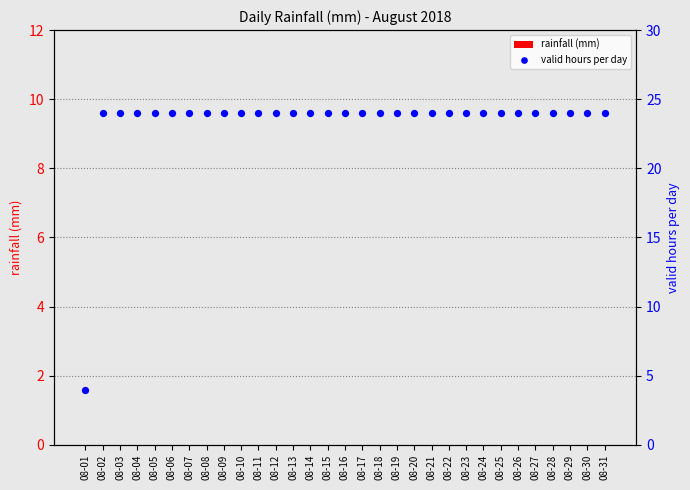

At how many categories does at least one series exceed 23?

30